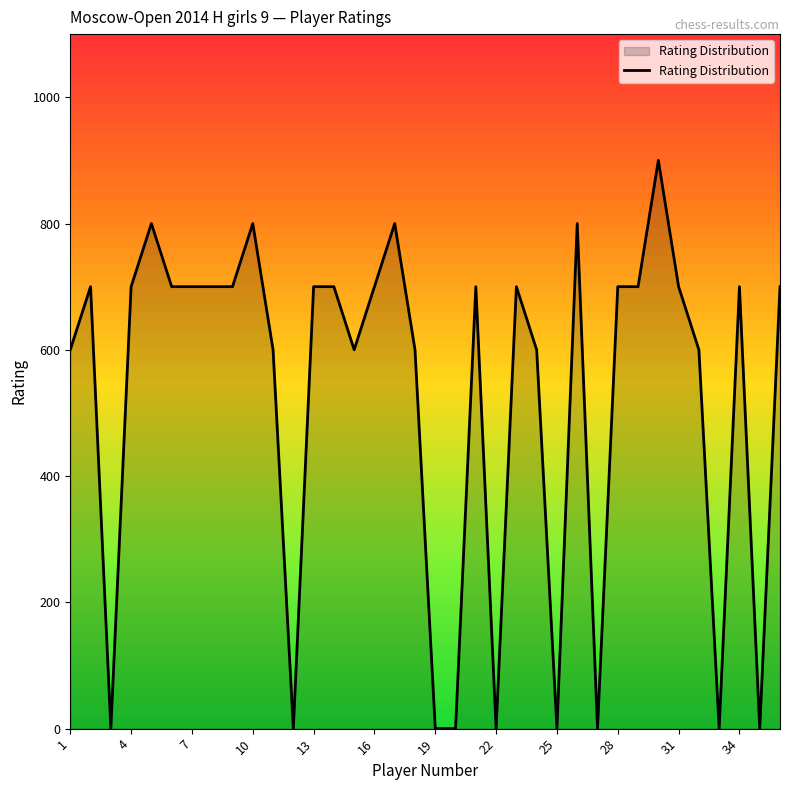

What is the maximum value shown in the chart?

900